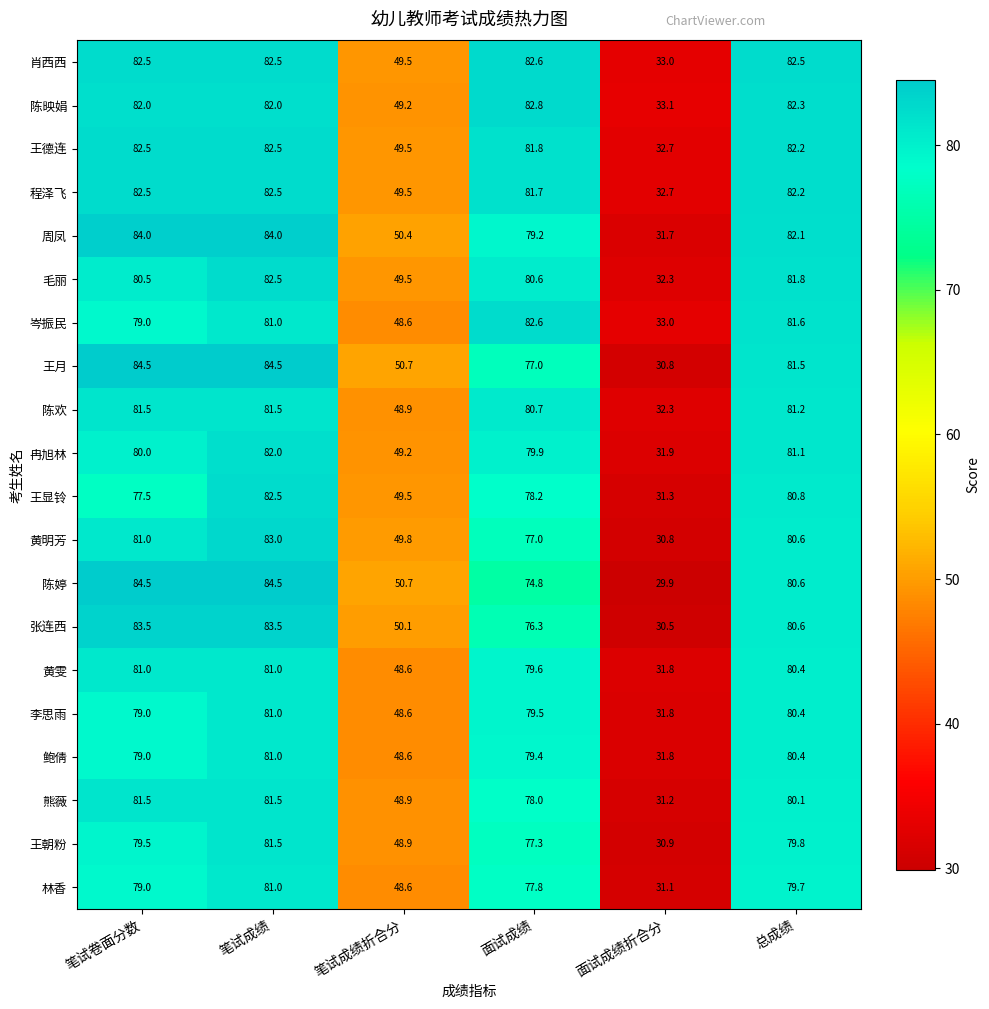

The value of 陈映娟 at 笔试成绩折合分 is 49.2. True or false?

True